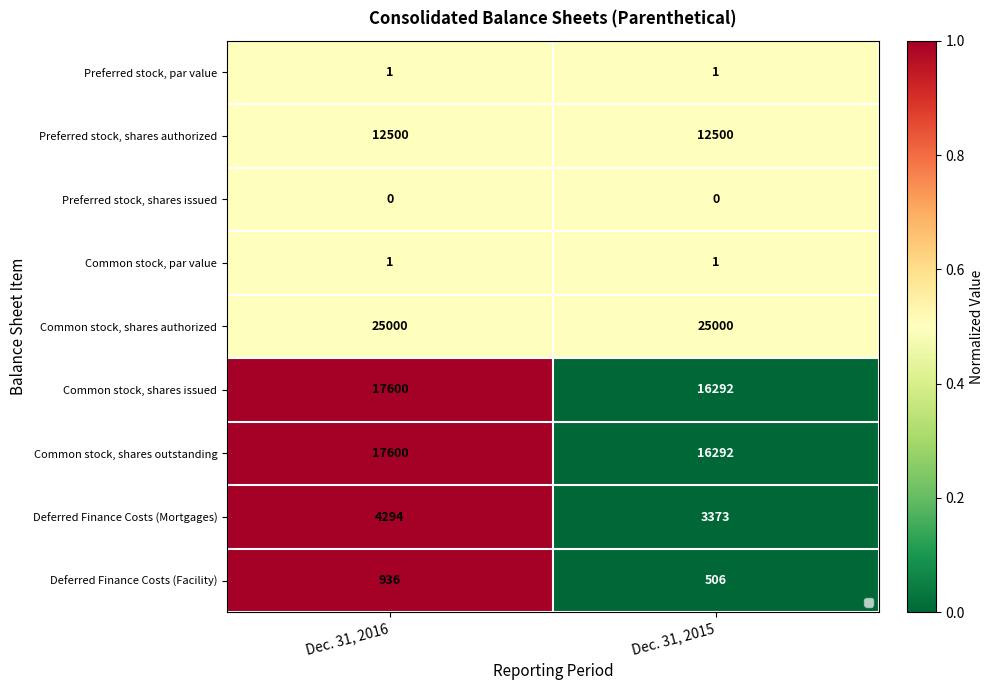

At which category is the sum across all series the highest?

Dec. 31, 2016